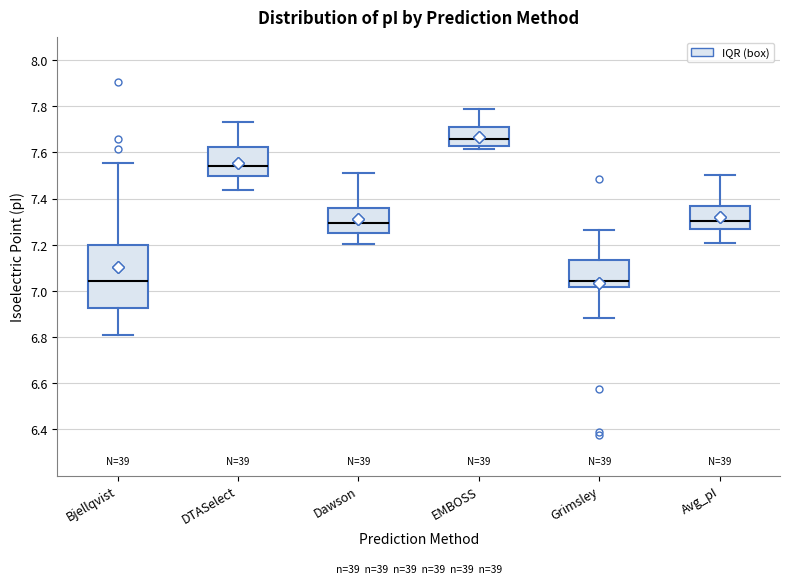

Where does the lower whisker of the box for Bjellqvist end on the y-axis? The values are not printed on the chart, so give them approximately, as read against the axis.

6.82